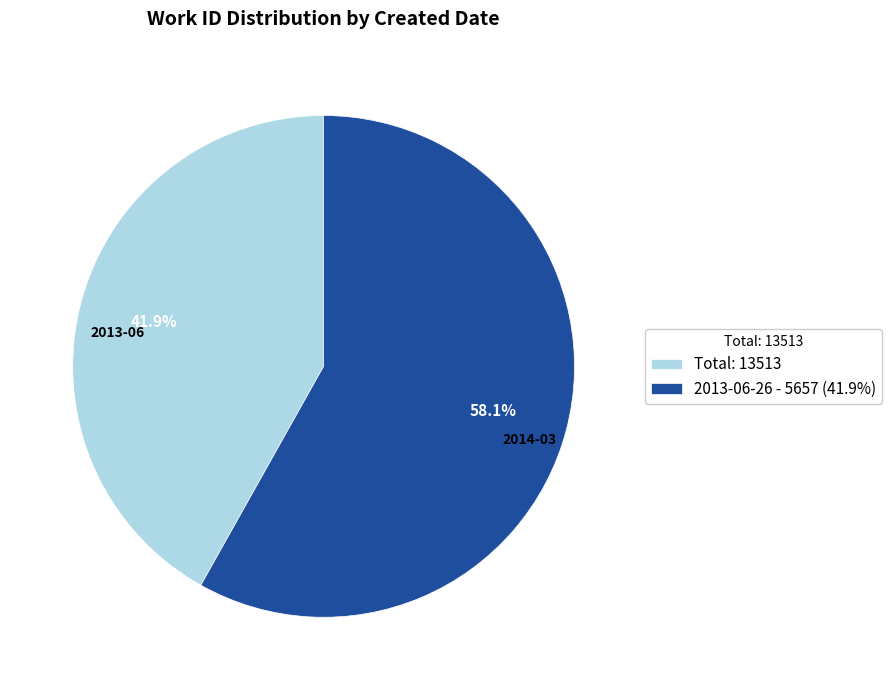

Which category has the biggest portion of the pie?

2013-06-26 - 5657 (41.9%)